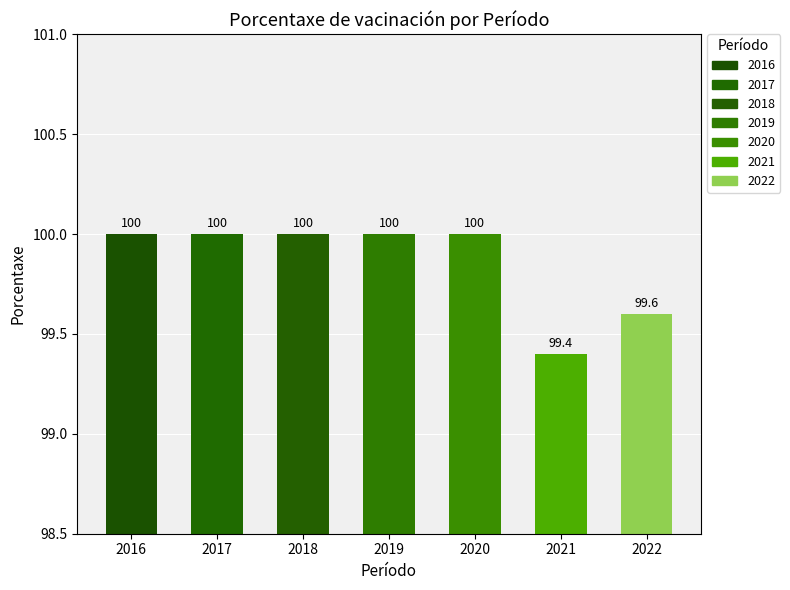

What is the smallest value displayed?

99.4